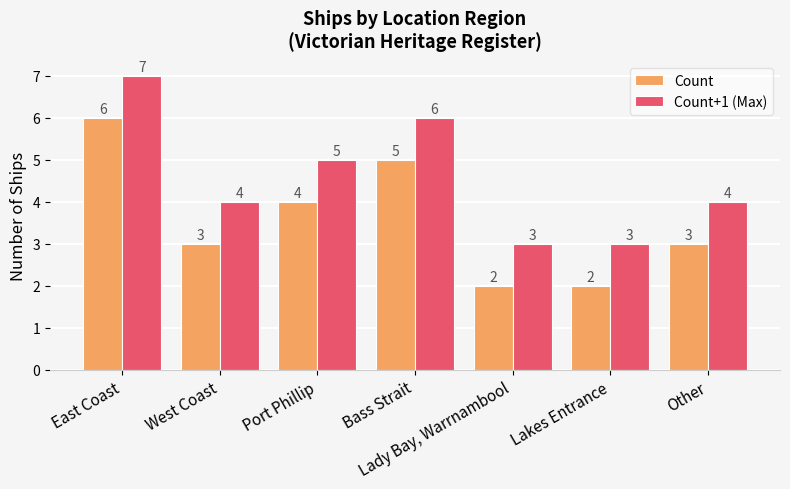

True or false: Count+1 (Max) has a value of 4 at West Coast.

True